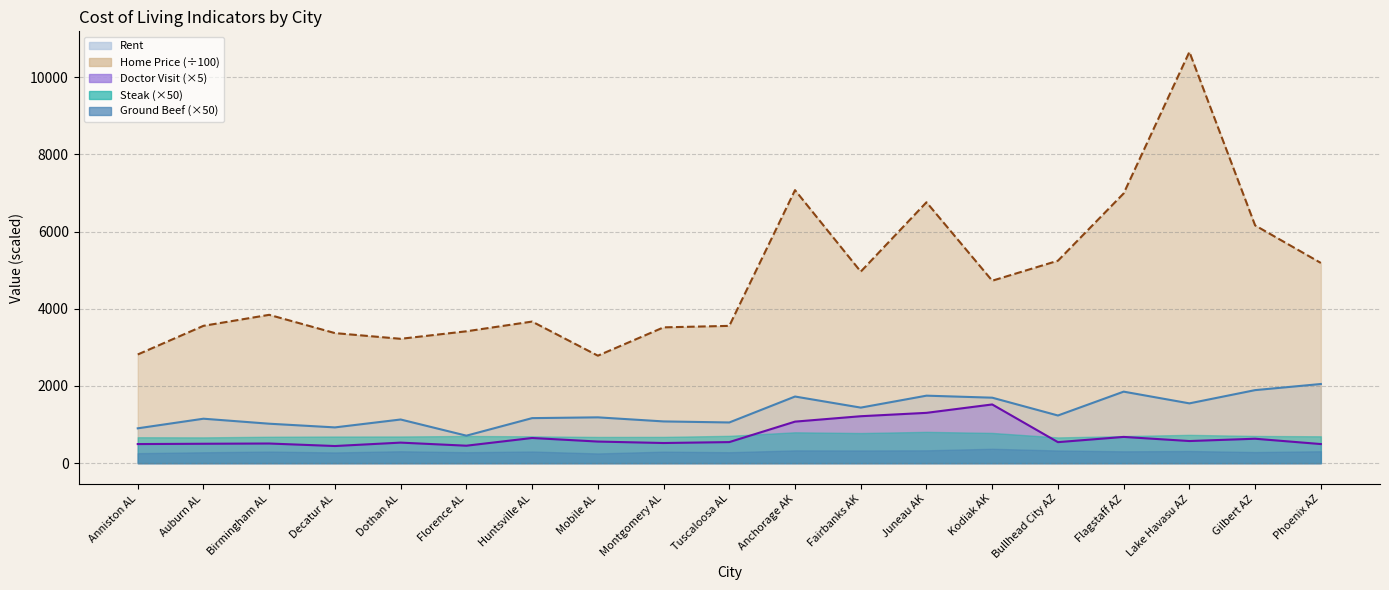

What is the minimum value for Doctor Visit?

444.1